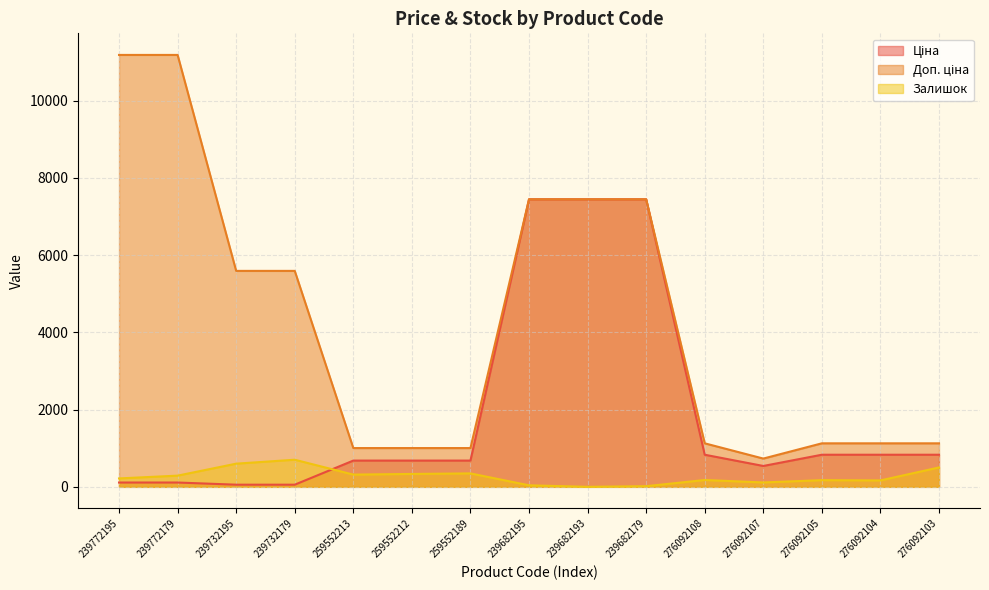

Where does the Ціна series first go above 679?

259552213